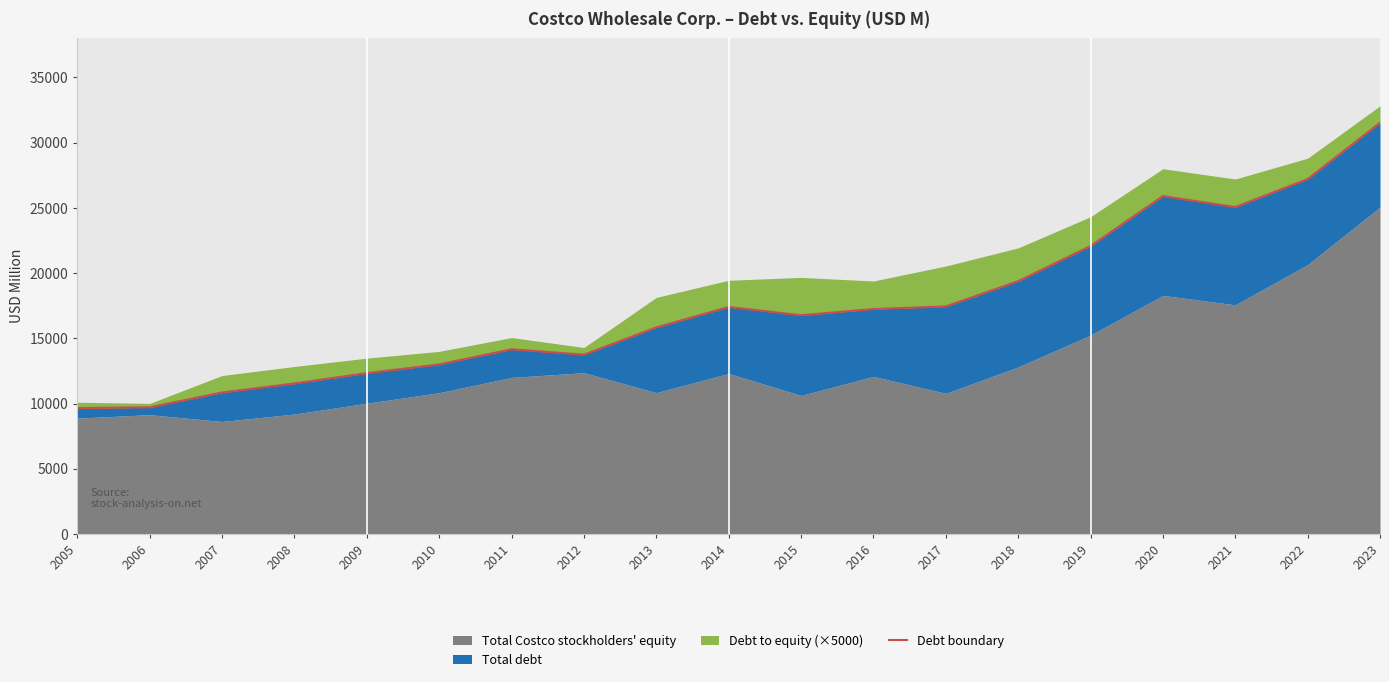

Reading left to right, list all the values displayed in this chart.

2005=9649	2006=9708	2007=10845	2008=11538	2009=12327	2010=12996	2011=14155	2012=13743	2013=15831	2014=17396	2015=16764	2016=17240	2017=17437	2018=19376	2019=22066	2020=25893	2021=25055	2022=27199	2023=31516